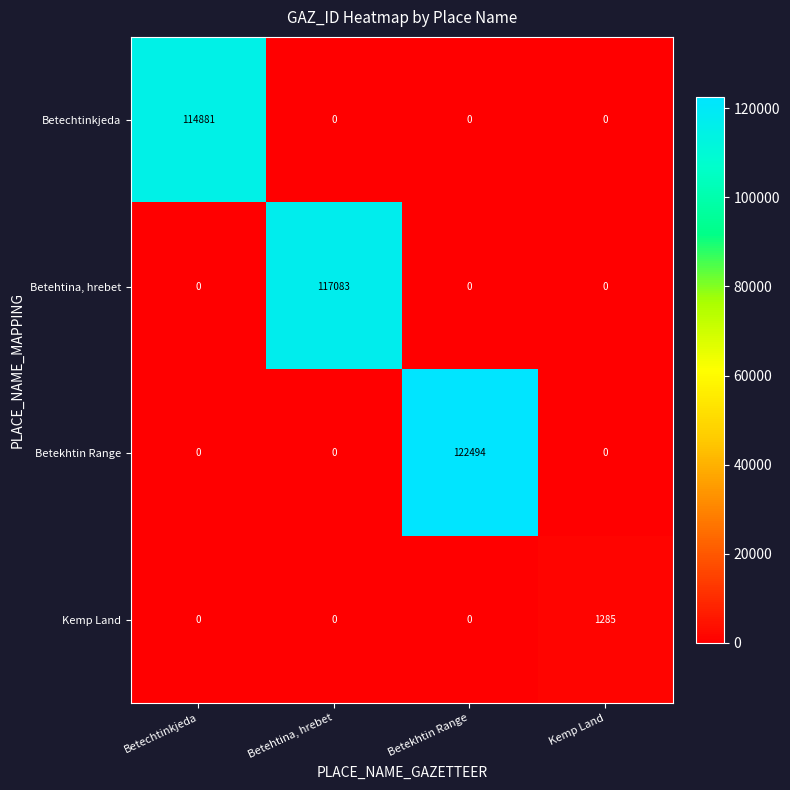

At which category does the chart reach its peak across all series?

Betekhtin Range